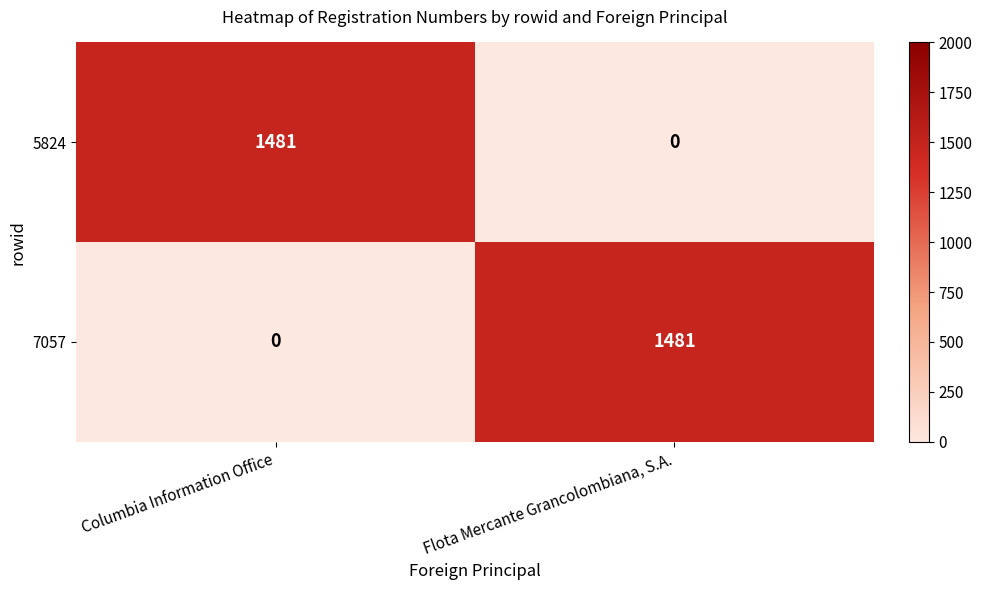

How many categories are shown in the chart?

2